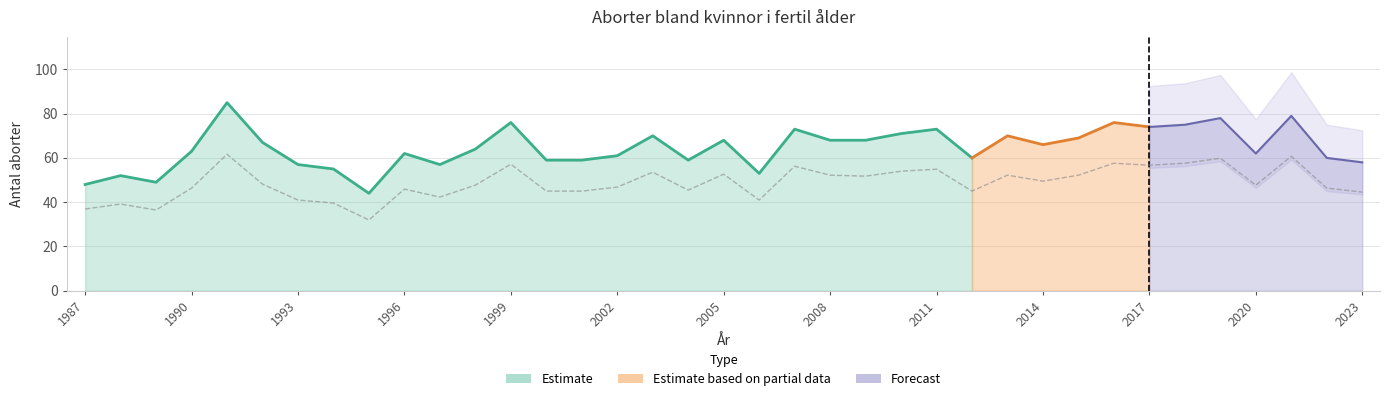

Which label corresponds to the largest value in the chart?

1991